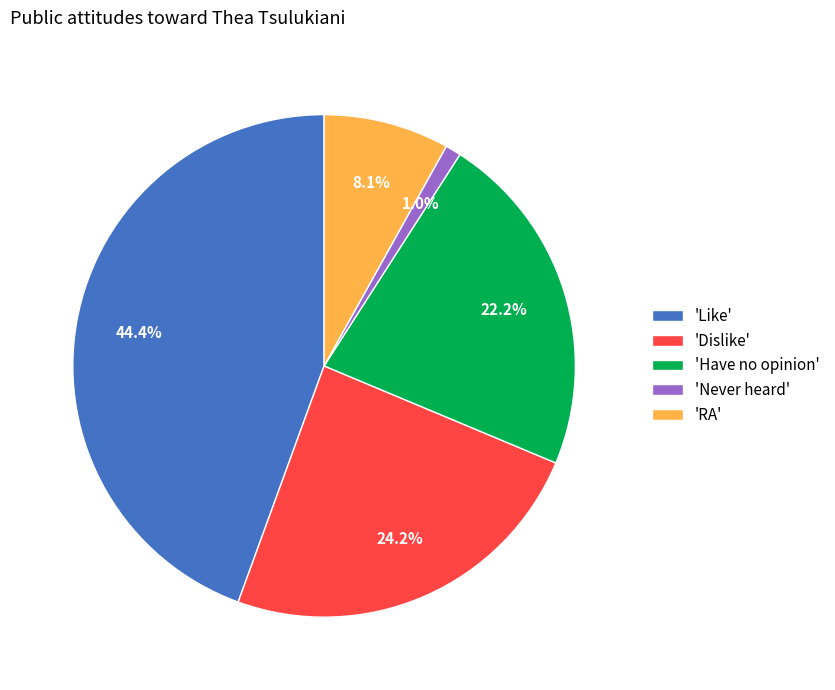

Between 'RA' and 'Dislike', which is larger?

'Dislike'